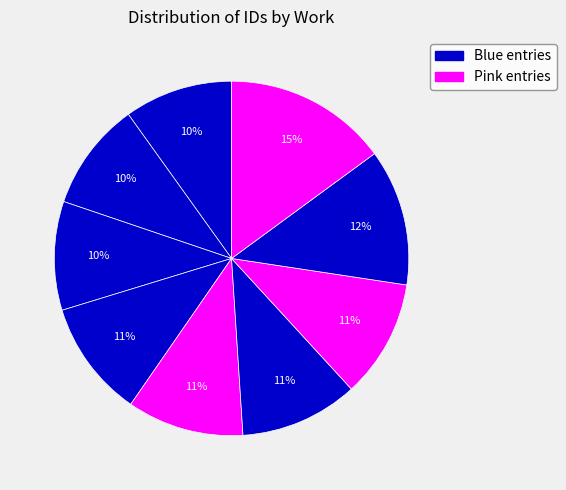

How many slices are in this pie chart?

9